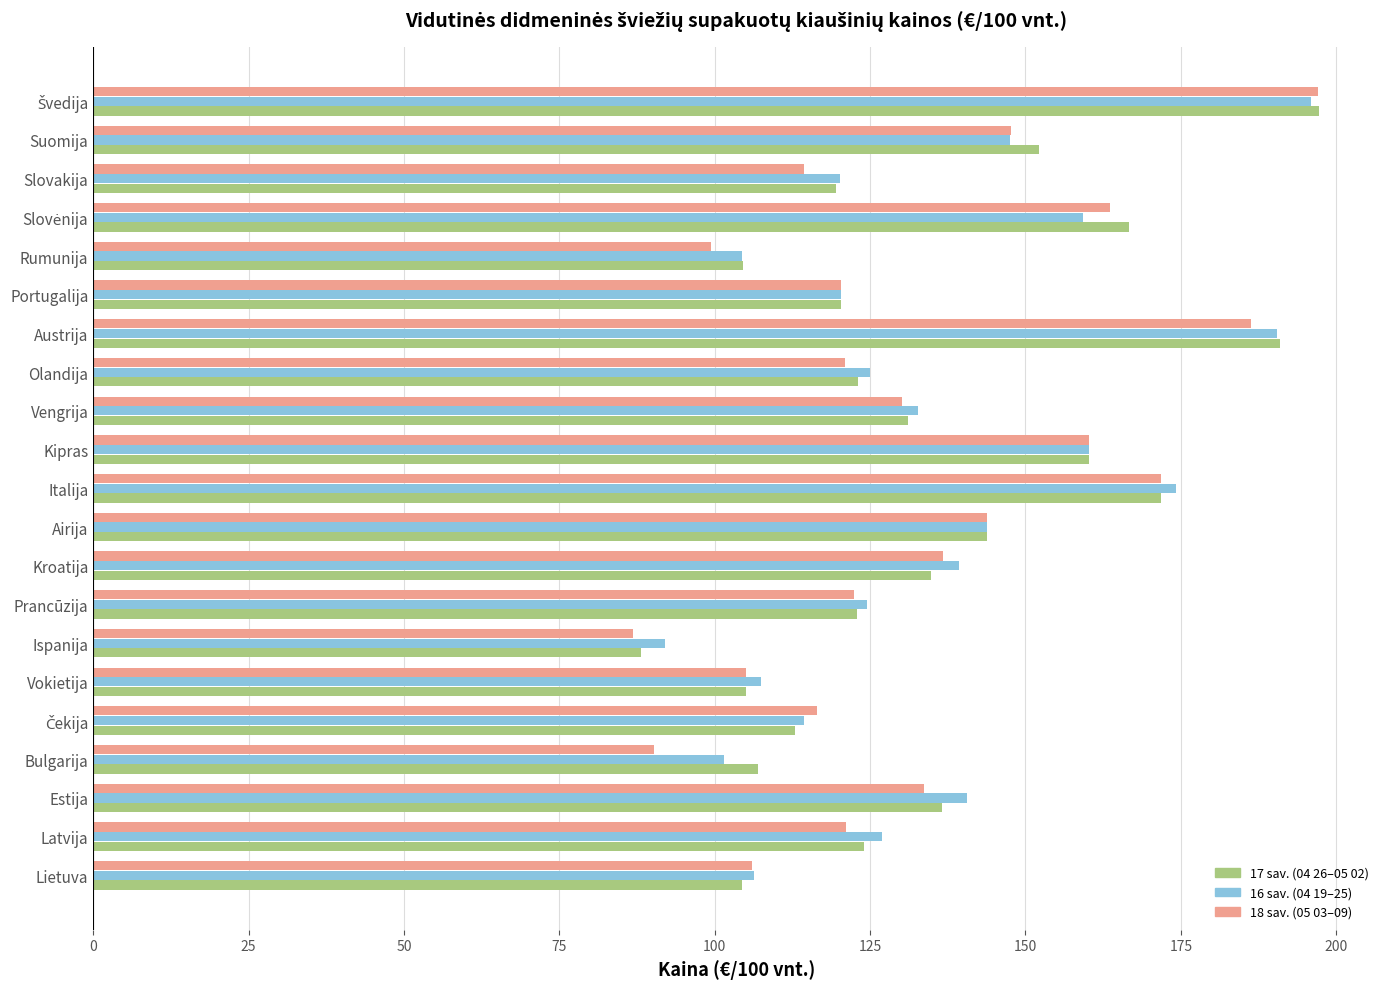

What is the total value across all series at Estija?

410.8